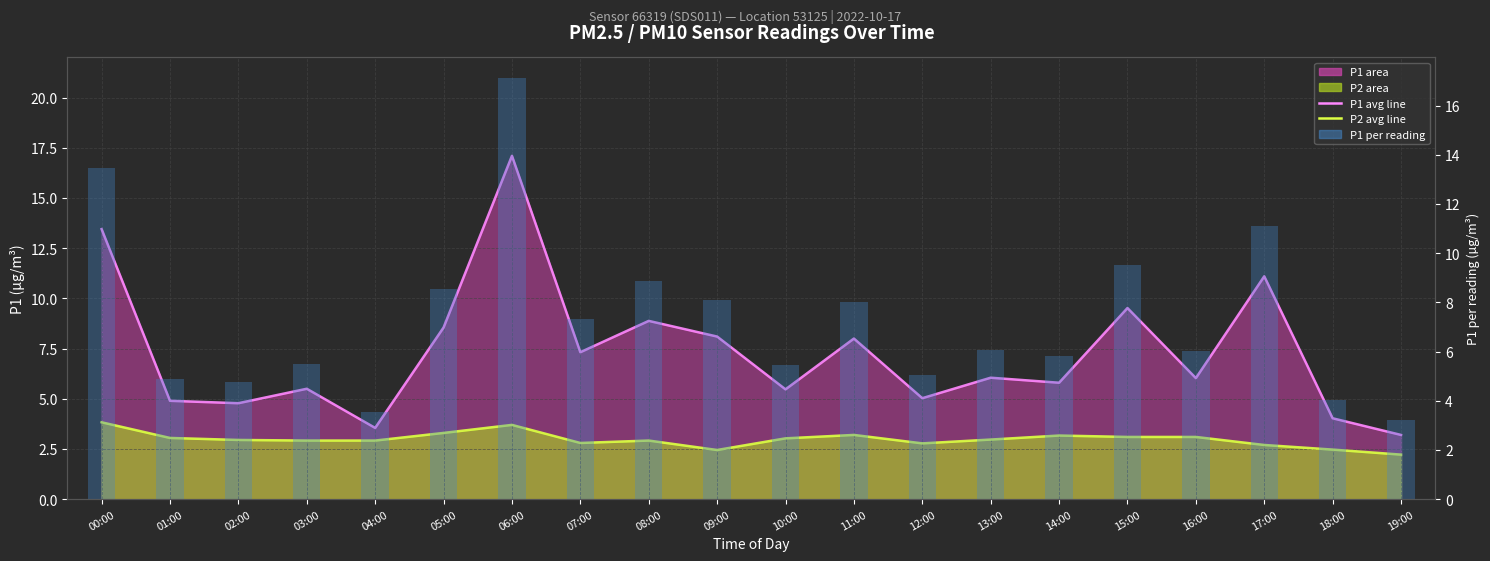

Is it true that P2 (monthly avg style) equals 2.9 at 03:00?

True